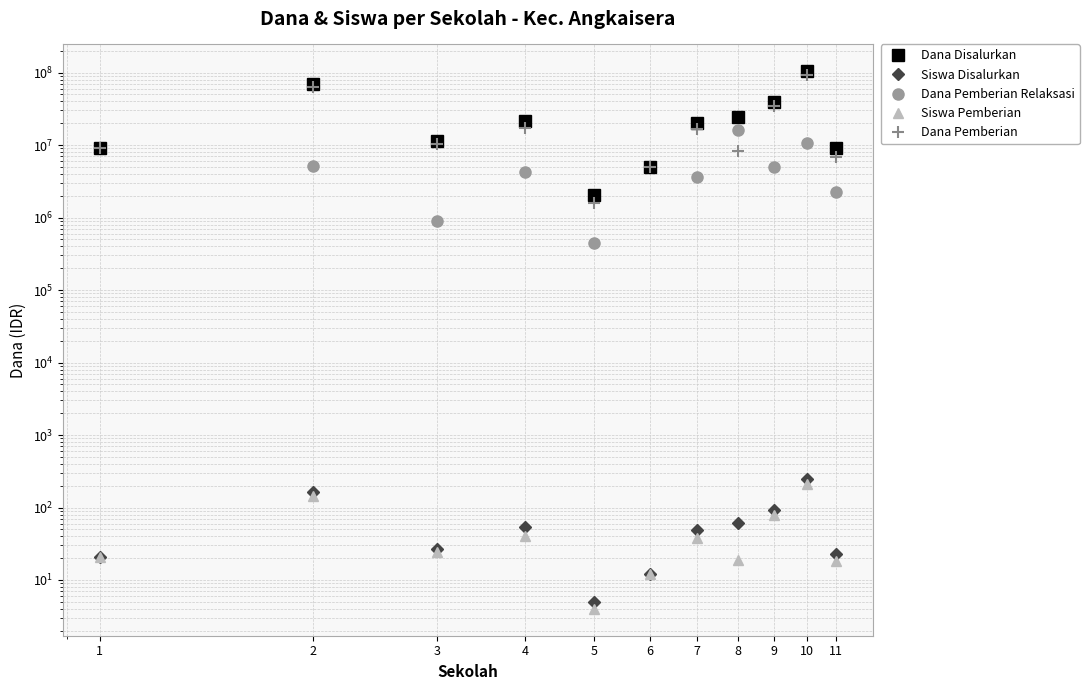

Rank the categories by Dana Disalurkan value from lowest to highest.

5, 6, 1, 11, 3, 7, 4, 8, 9, 2, 10